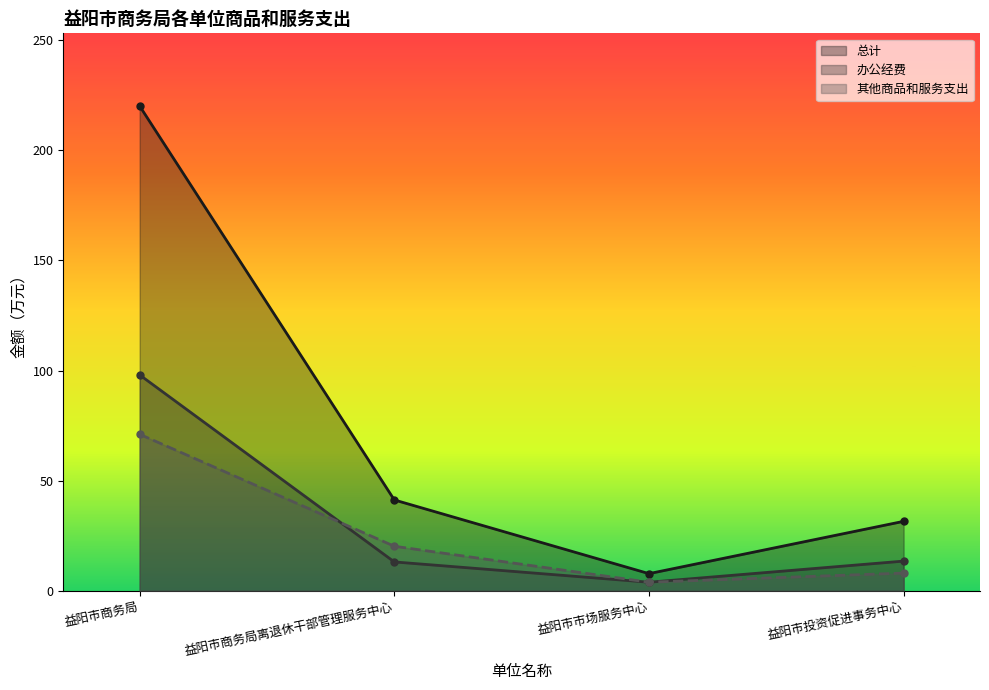

List the series in order of their peak value, highest first.

总计, 办公经费, 其他商品和服务支出